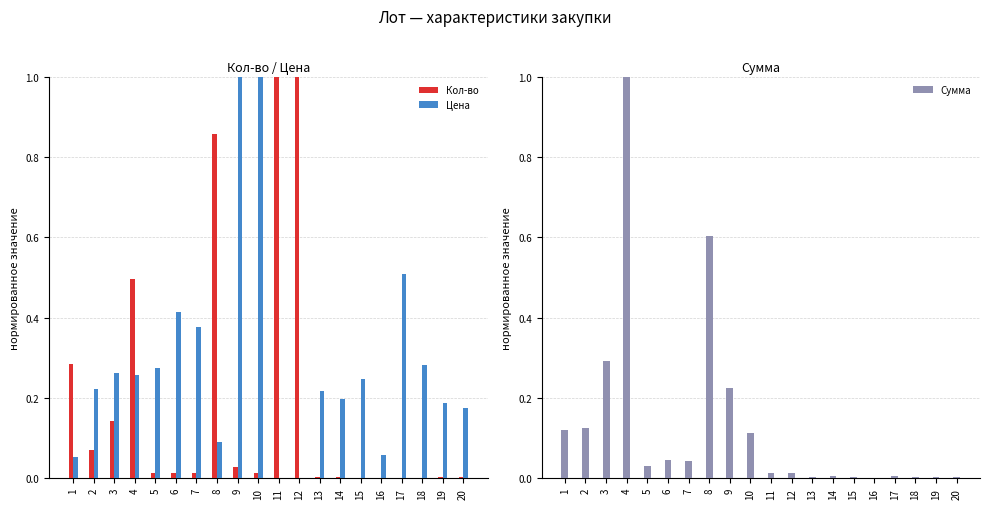

True or false: Сумма has a value of 0.0 at 16.

True